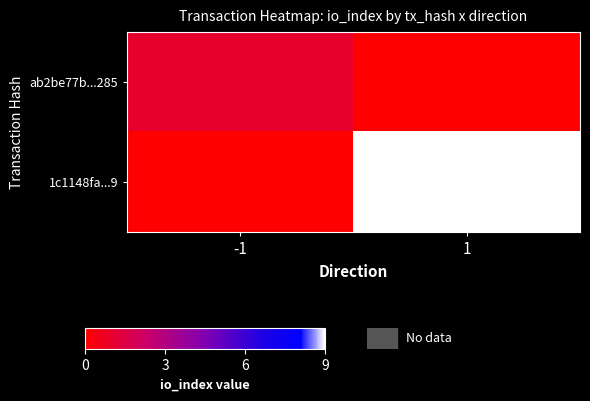

Rank the series by their maximum value, from highest to lowest.

1c1148fa...9, ab2be77b...285